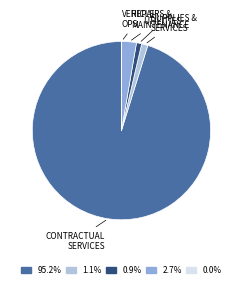

What is the ratio of the value at 2.7% to the value at 1.1%?

2.4